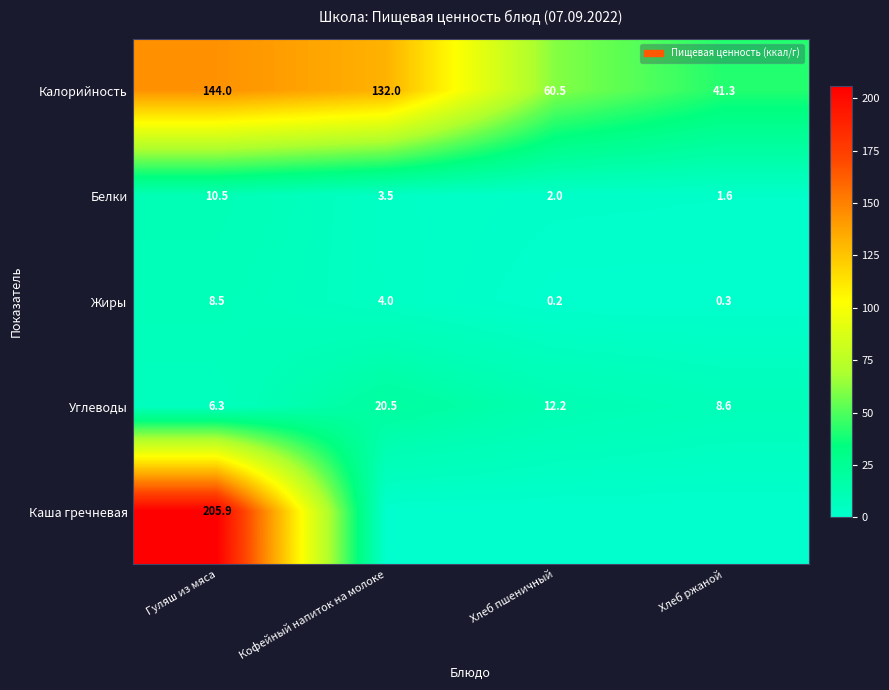

What is the spread (max minus min) of values at Гуляш из мяса?

199.6